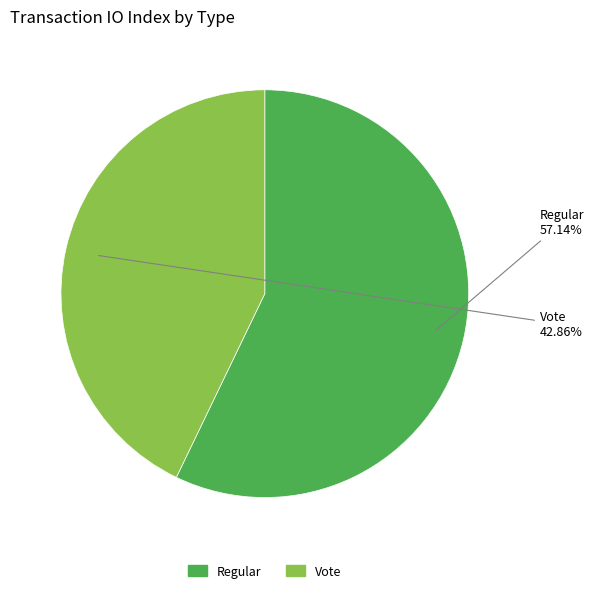

How many segments does this pie chart have?

2